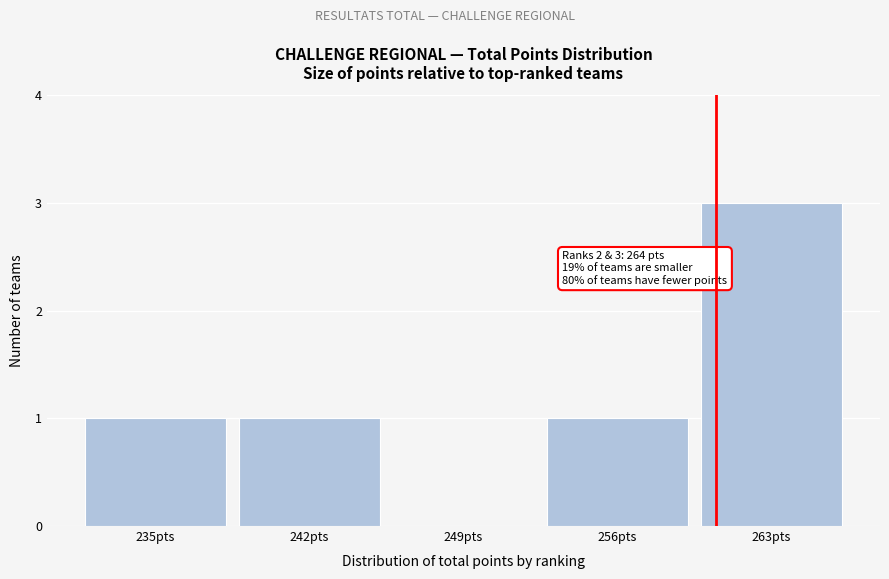

Reading left to right, extract all data points from this chart.

235pts=1	242pts=1	249pts=0	256pts=1	263pts=3